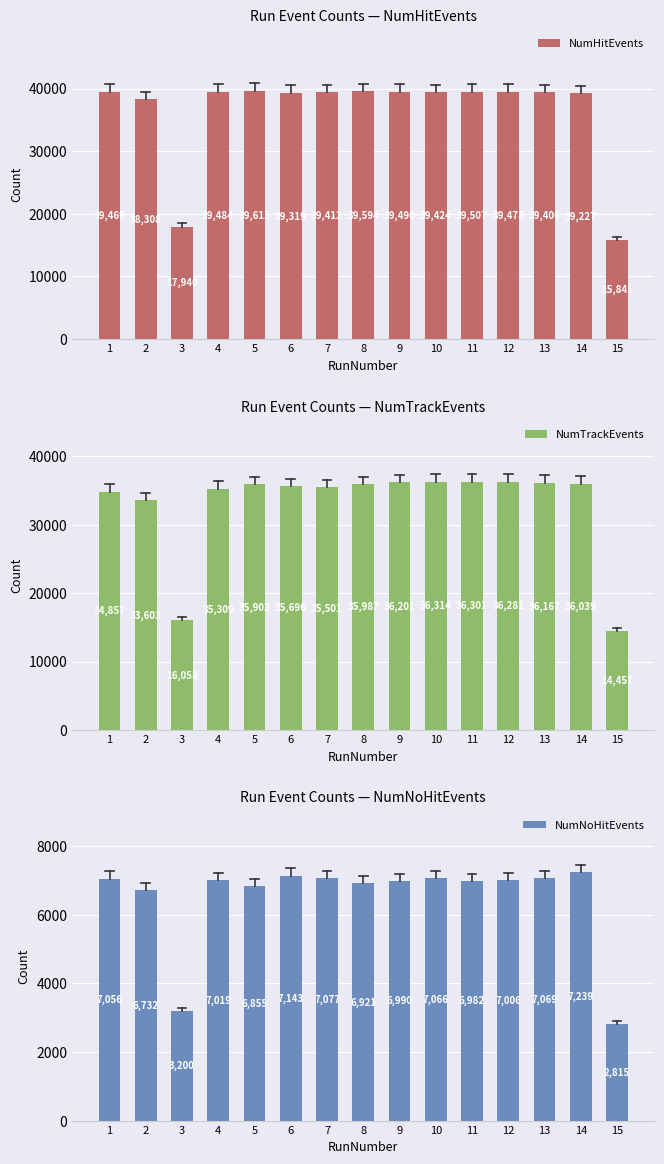

How many distinct data groups are displayed?

3